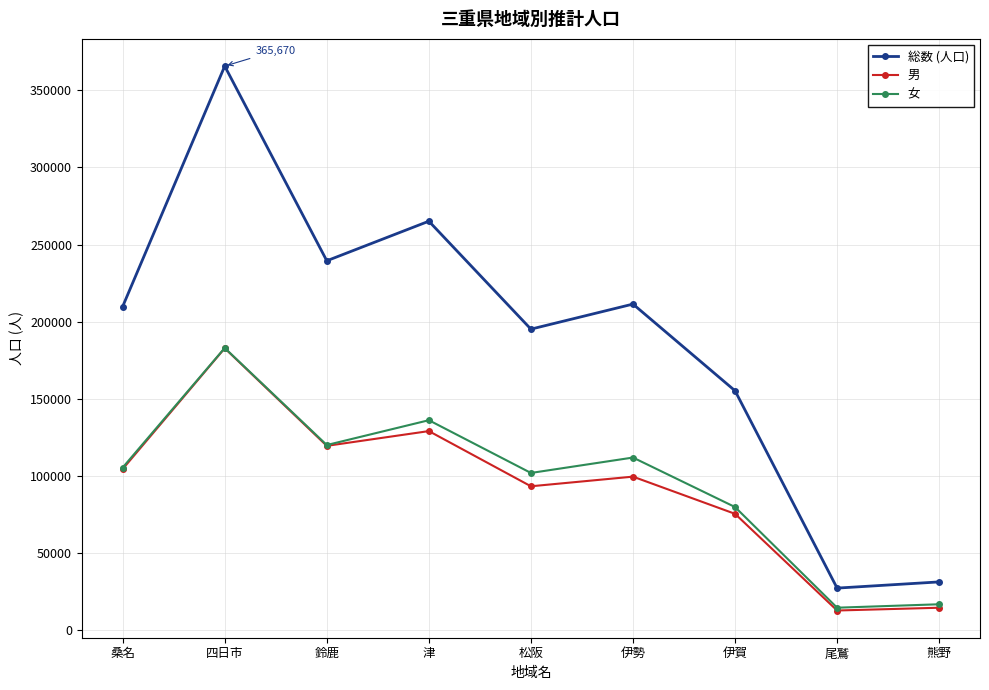

How many lines are shown in the chart?

3